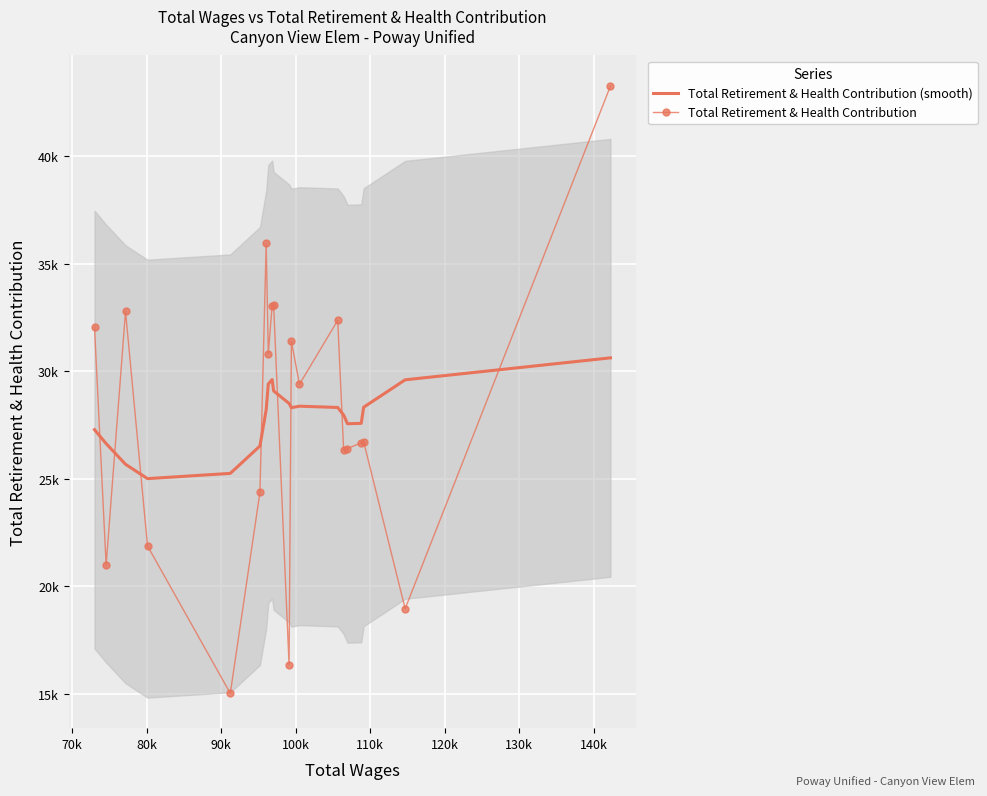

In Total Retirement & Health Contribution (smooth), how many points are lower than both neighbors (excluding endpoints)?

3